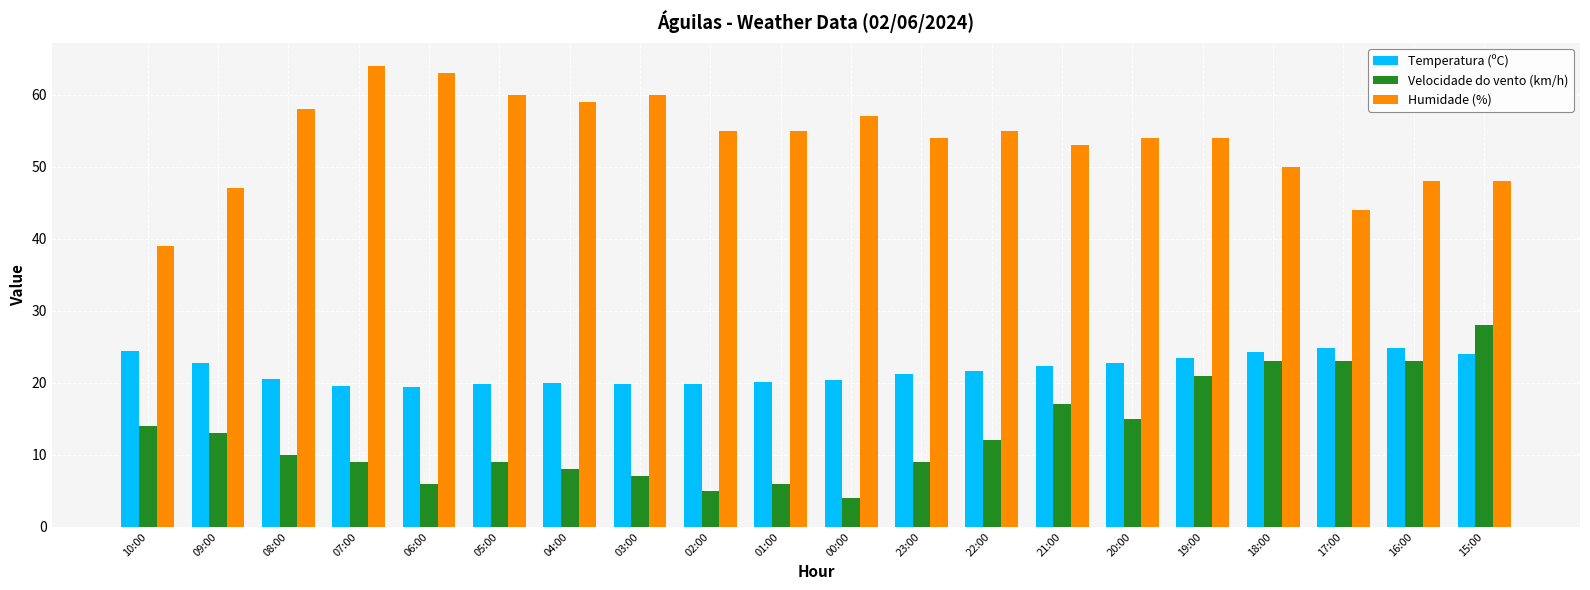

Which series has the largest total across all categories?

Humidade (%)